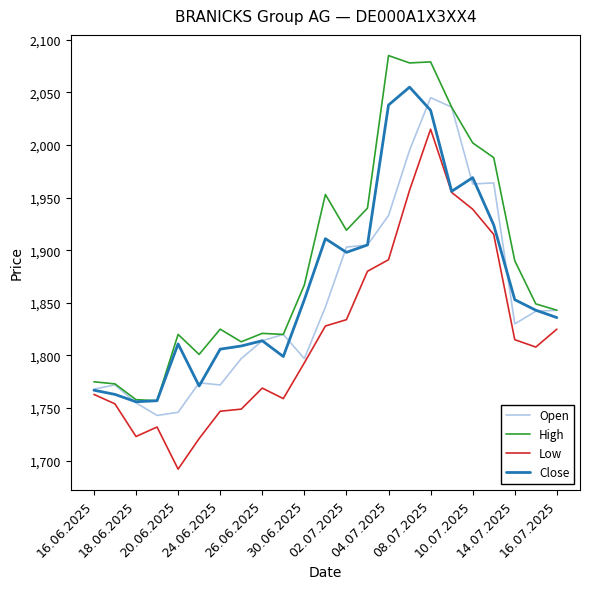

What is the difference between the second highest and second lowest values in the Open series?

290